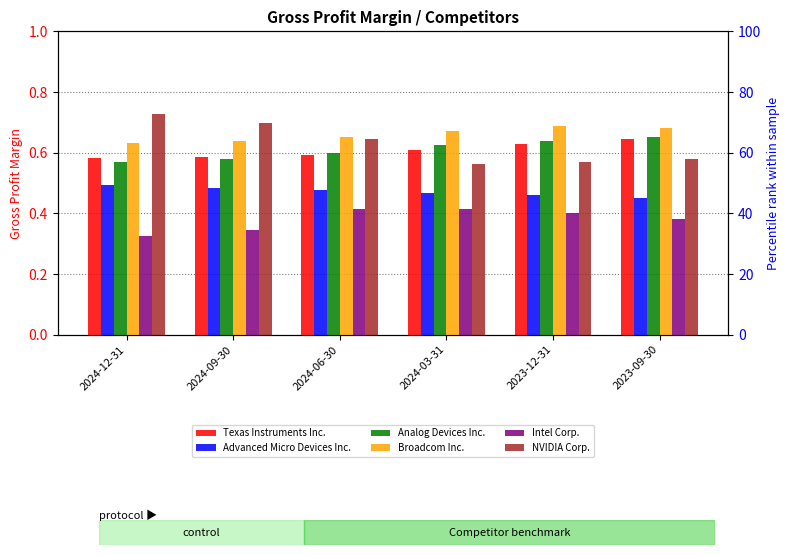

Are the bars horizontal?

No